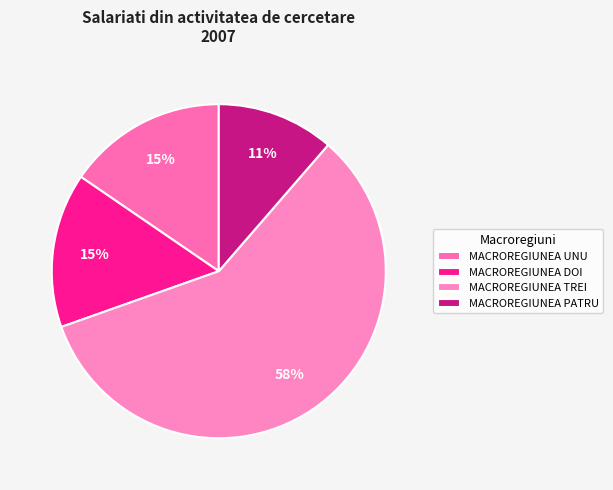

To the nearest percent, what is the combined percentage of MACROREGIUNEA TREI and MACROREGIUNEA DOI?

73%